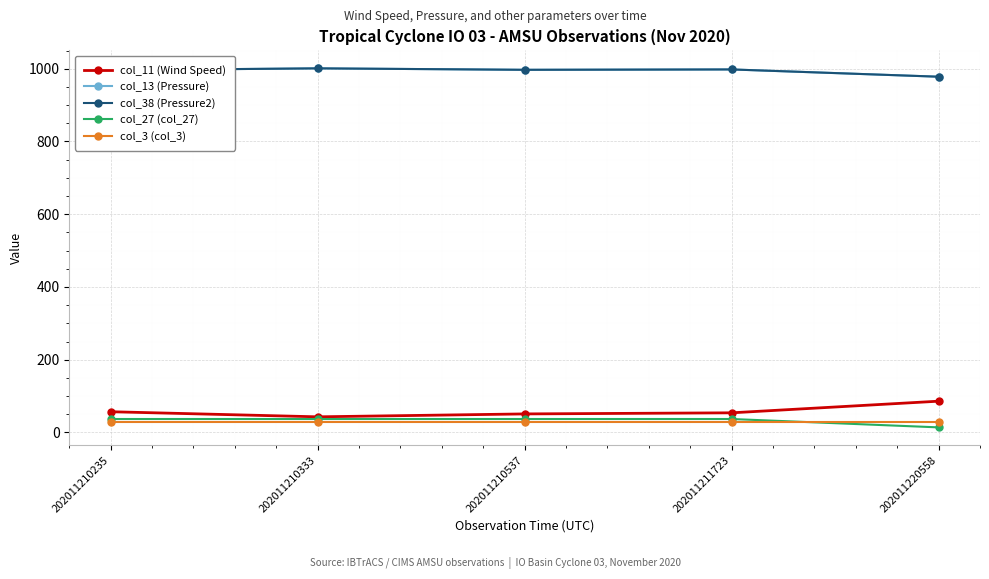

What is the difference between the maximum and minimum values in the col_13 (Pressure) series?

23